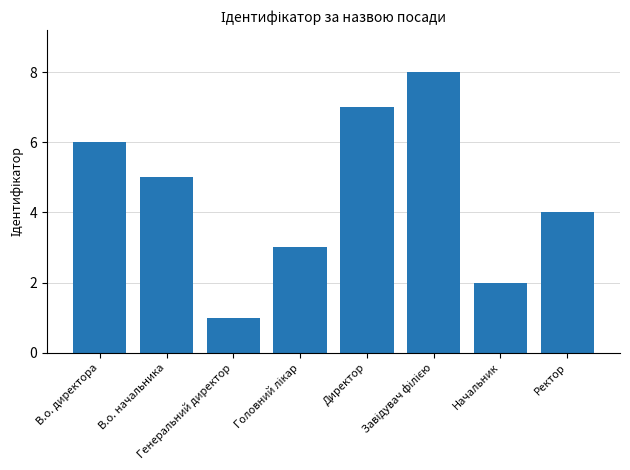

Between Генеральний директор and В.о. директора, which is larger?

В.о. директора